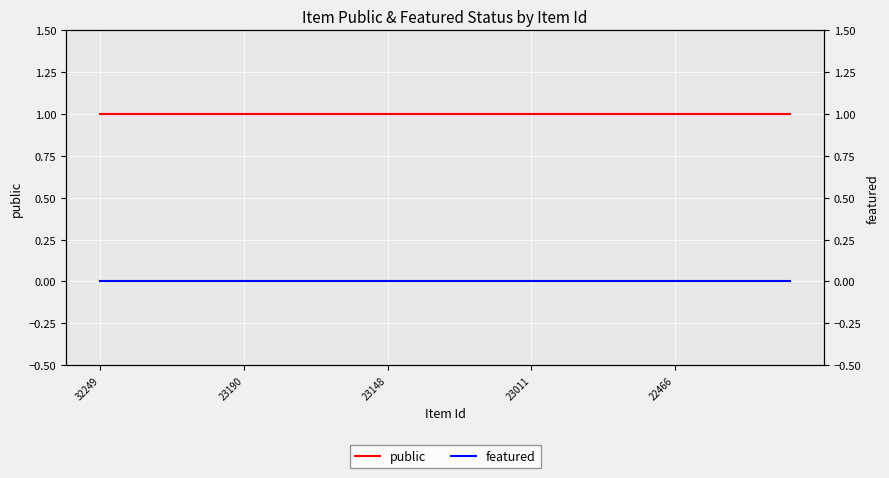

What is the total value across all series at 17?

1